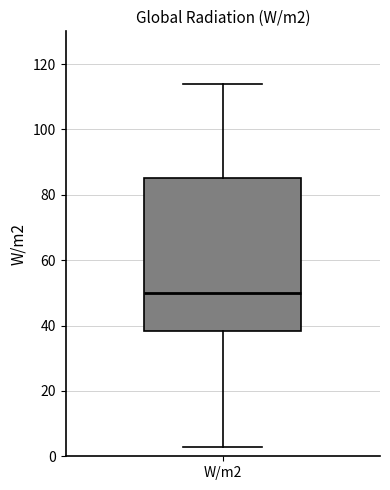

Read this box plot against the y-axis: the position of the median line, the range covered by the box, and the ends of both whiskers. The values are not printed on the chart, so give them approximately, as read against the axis.

median 50, box 38 to 86, whiskers 2 to 114